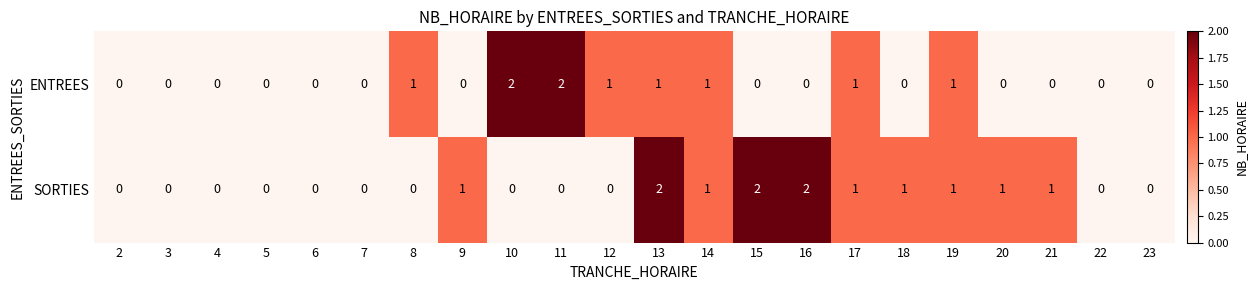

At which category is the sum across all series the highest?

13